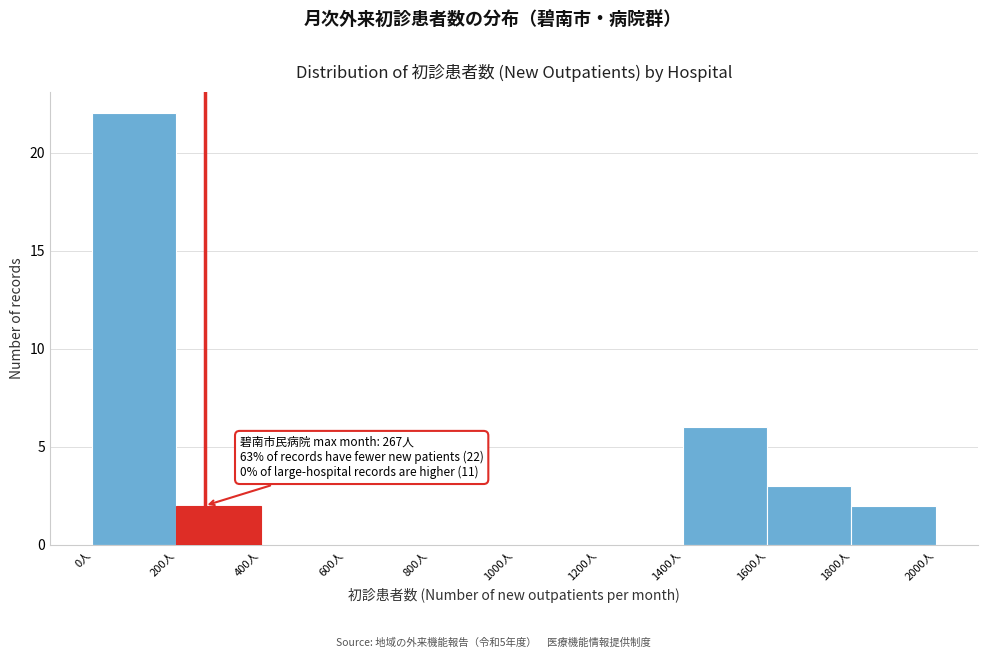

Which range on the x-axis has the tallest bar?

0 to 200